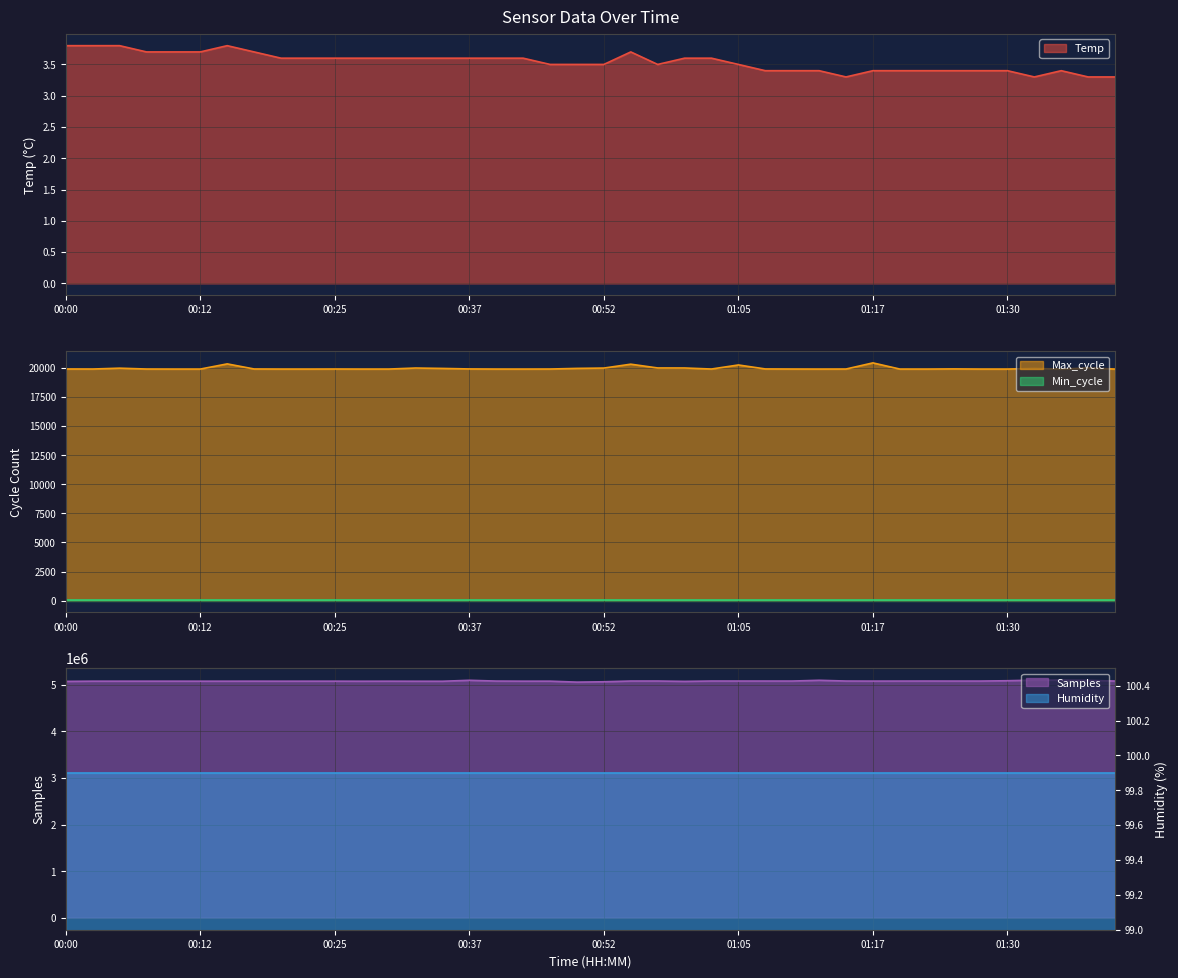

True or false: Max_cycle and Samples cross at least once.

False